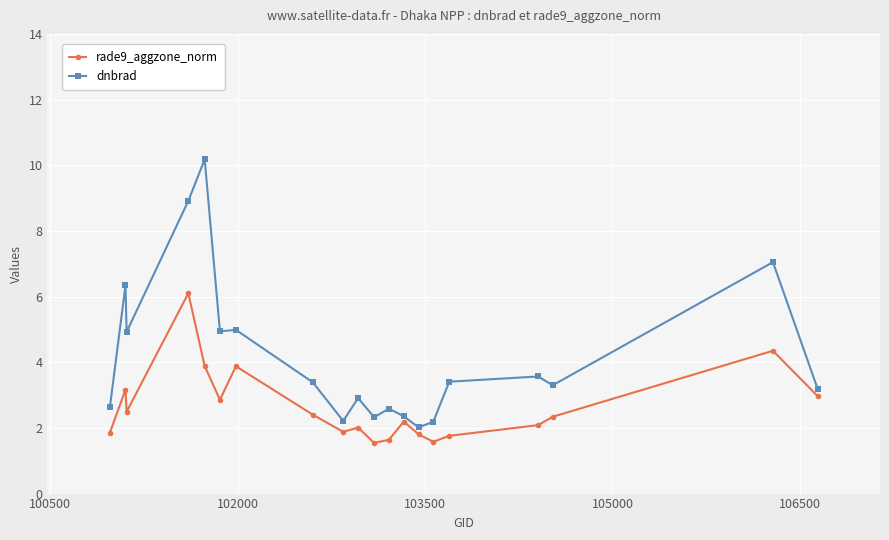

What is the average value of the rade9_aggzone_norm series?

2.6